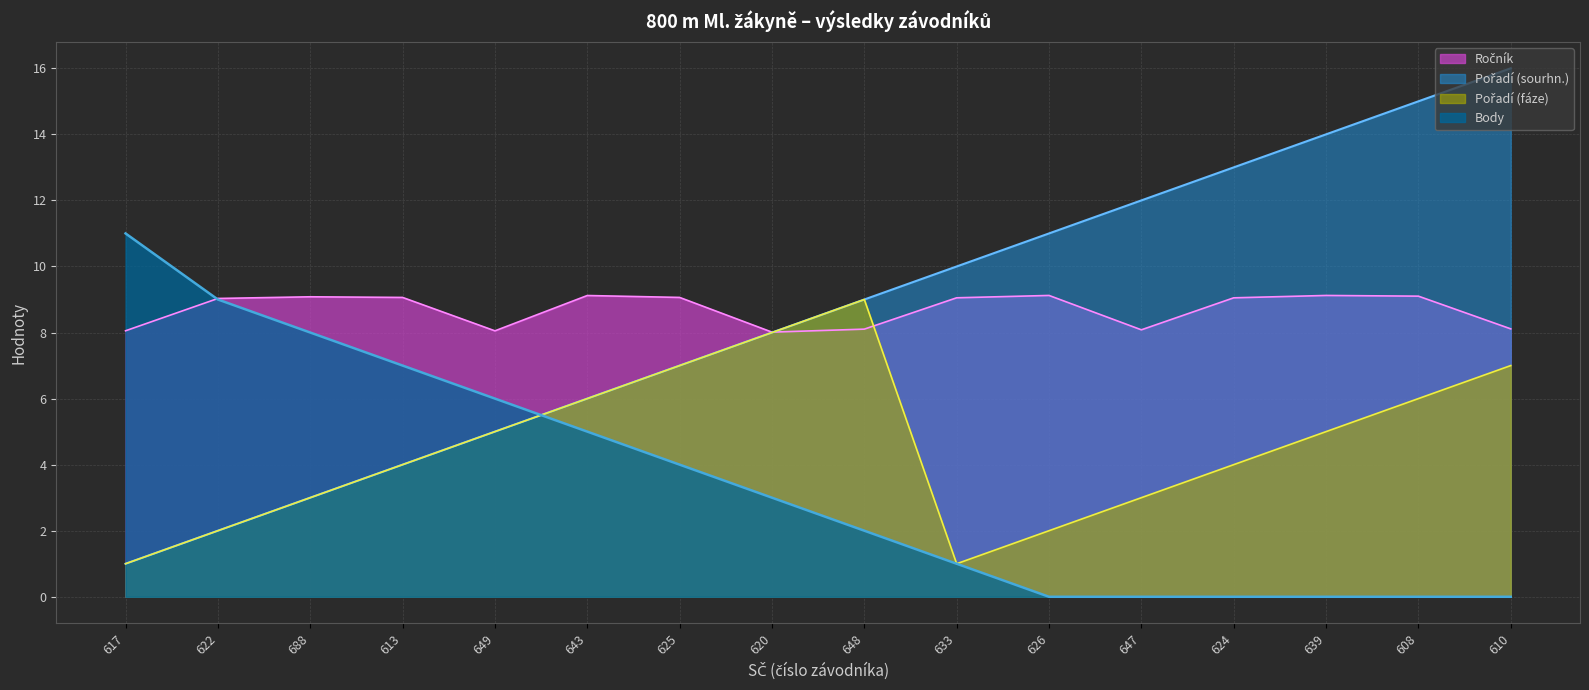

Is it true that Ročník equals 9.1 at 624?

True